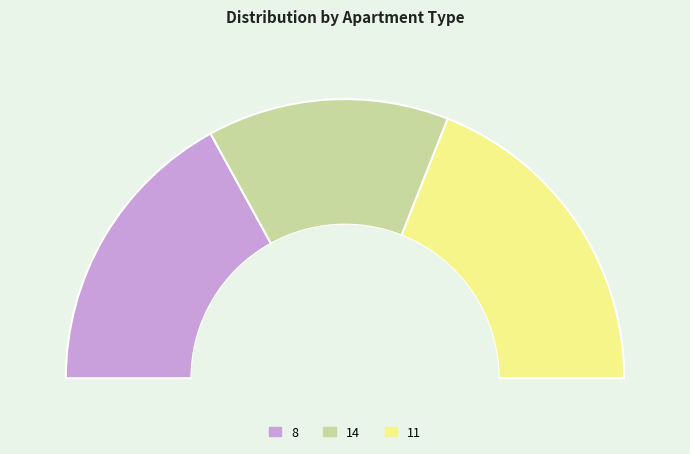

What is the change in value from 8 to 11?

+10